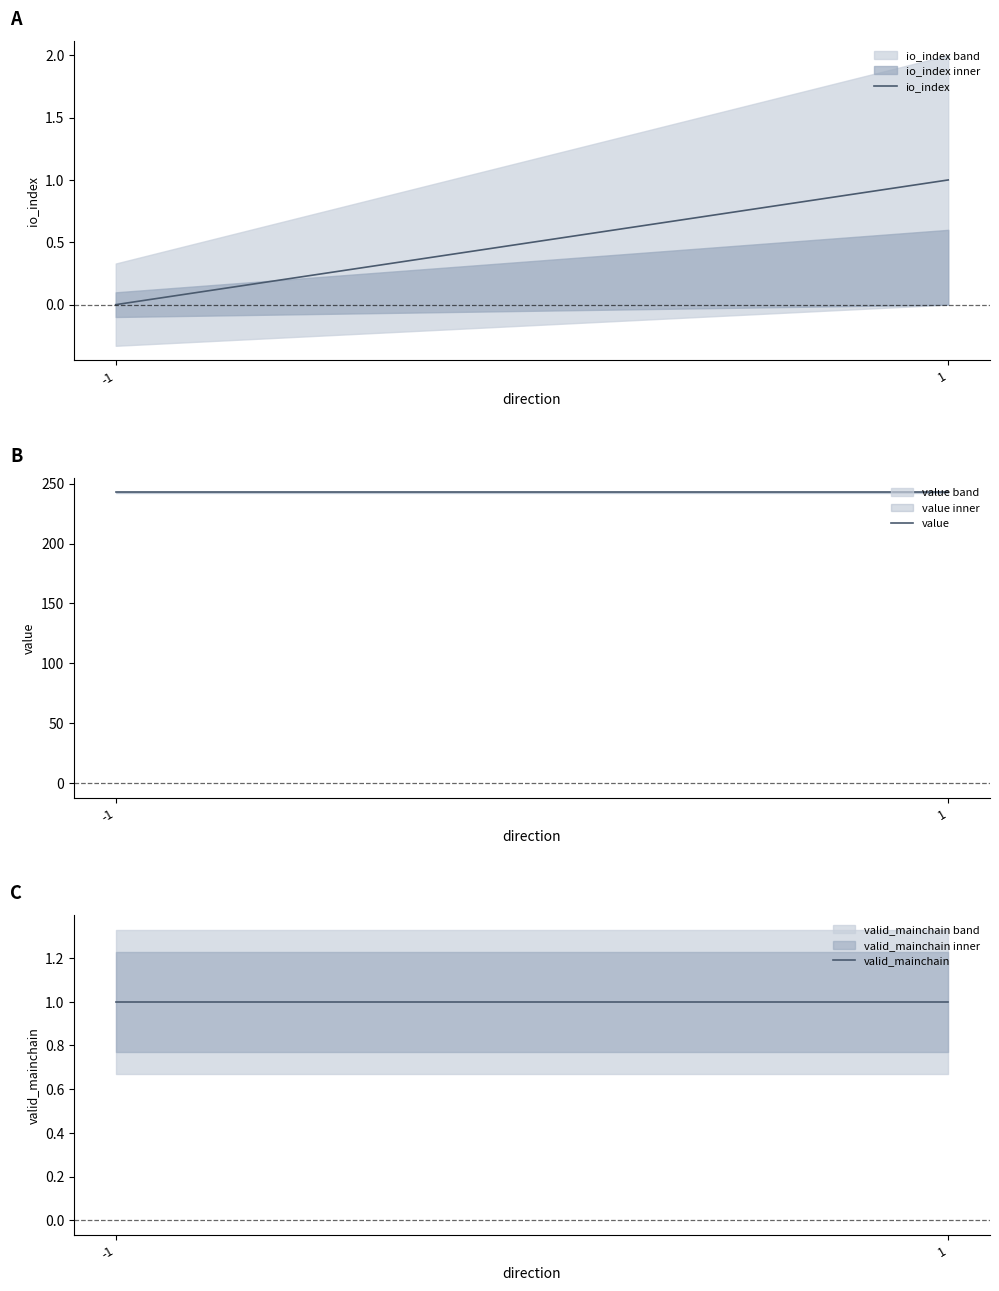

Which label corresponds to the largest value in the chart?

-1